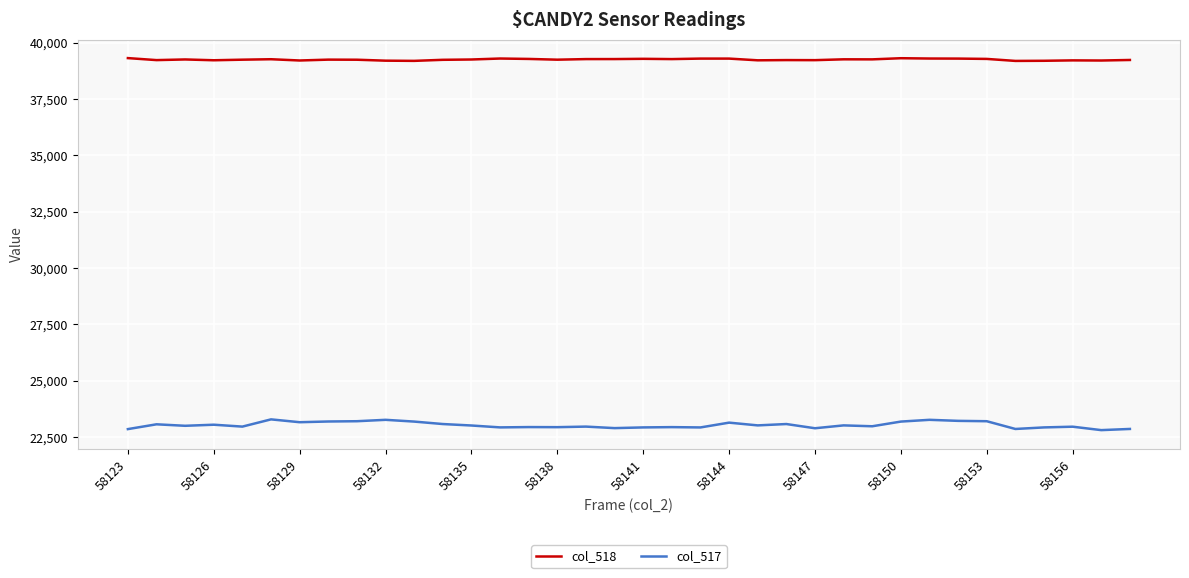

What is the difference between the maximum and minimum values in the col_517 series?

477